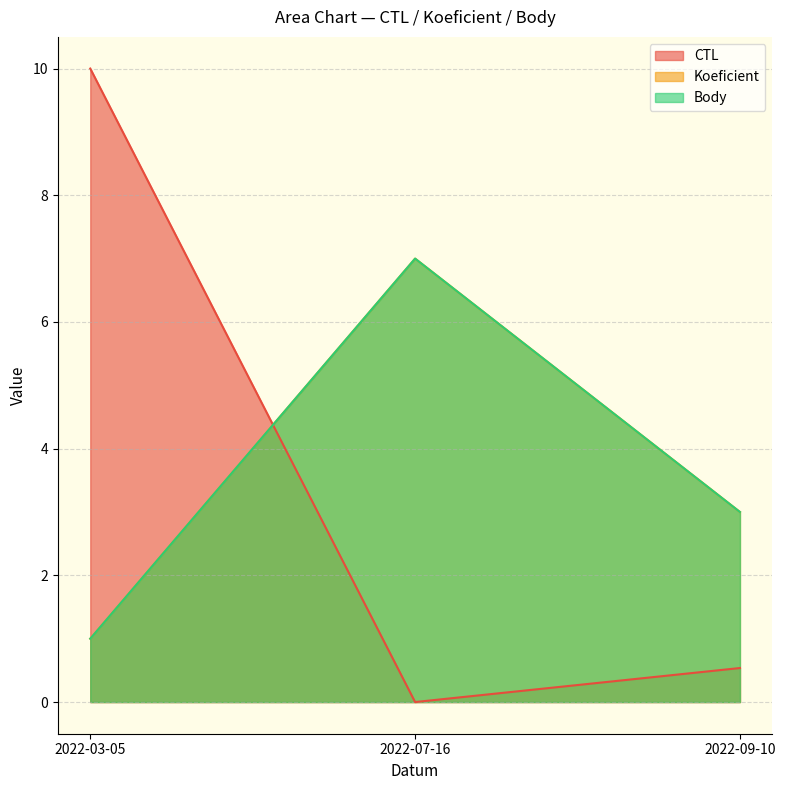

What is the value of the Body point at the 2nd from the left?

7.0